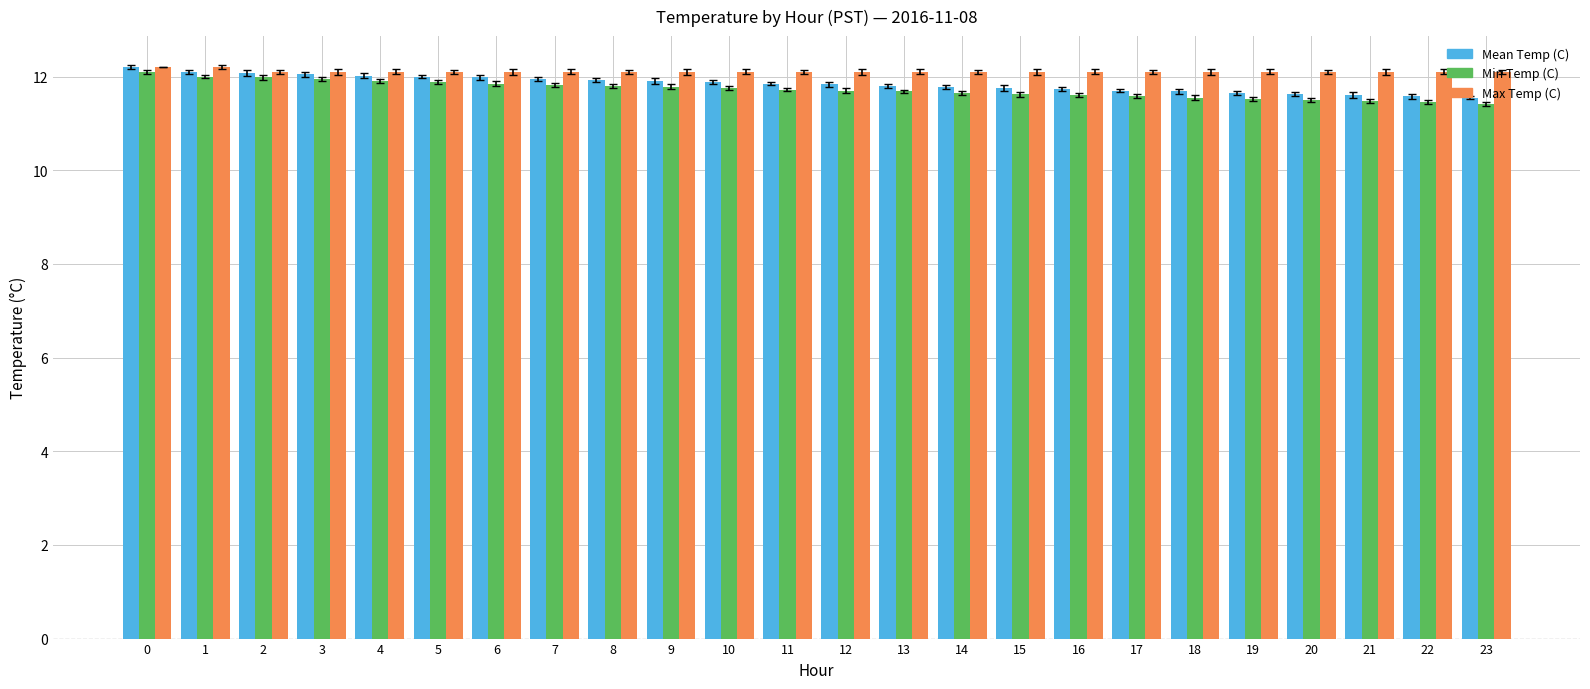

What is the total value across all series at 2?

36.2